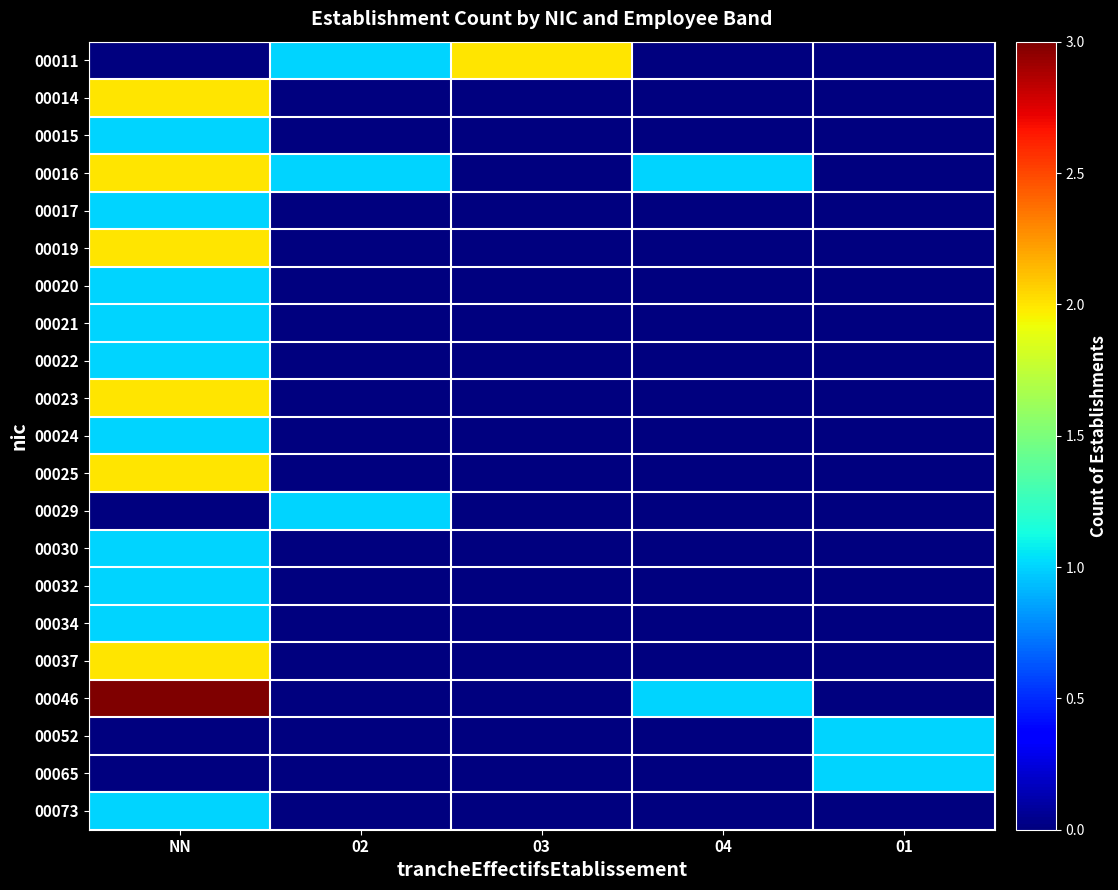

Which has a higher value, NN or 03?

03